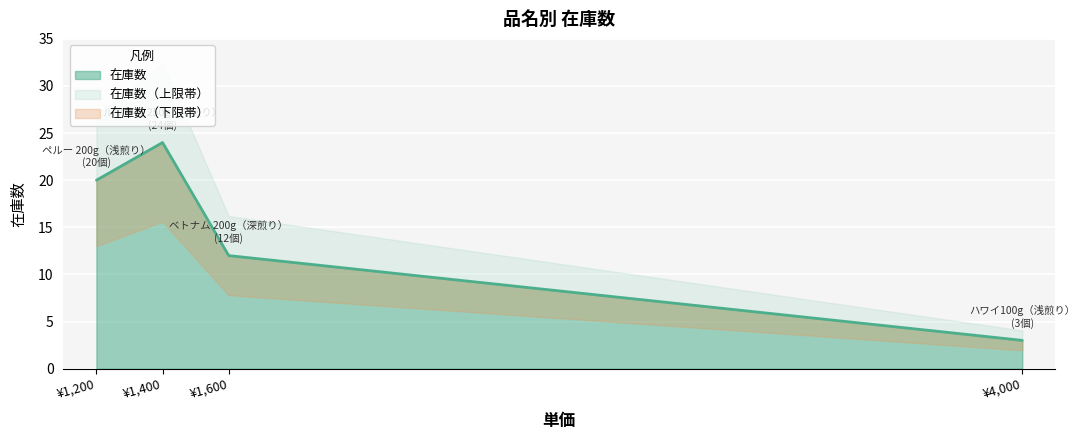

In 在庫数, how many points are higher than both neighbors (excluding endpoints)?

1